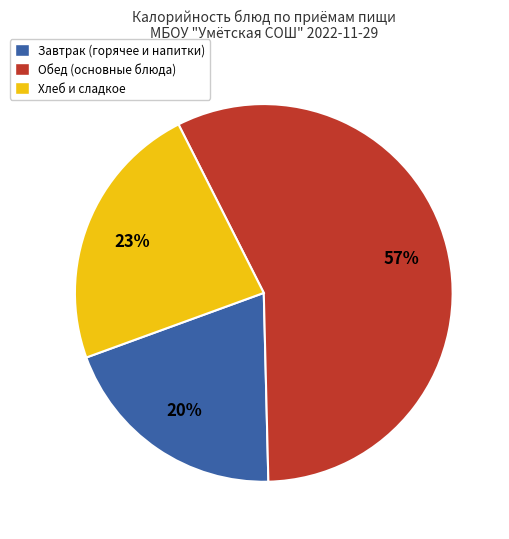

The Завтрак (горячее и напитки) slice represents 20% of the pie. True or false?

True